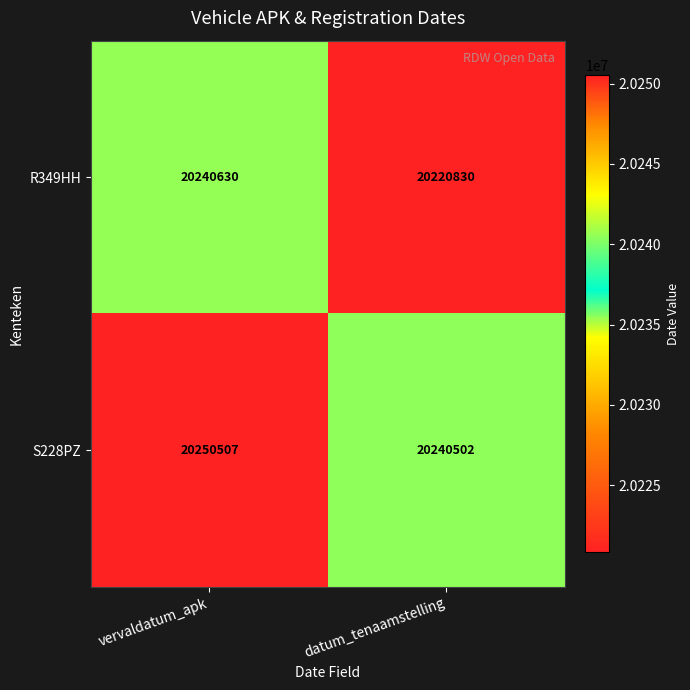

What is the sum of the R349HH values at datum_tenaamstelling and vervaldatum_apk?

40461460